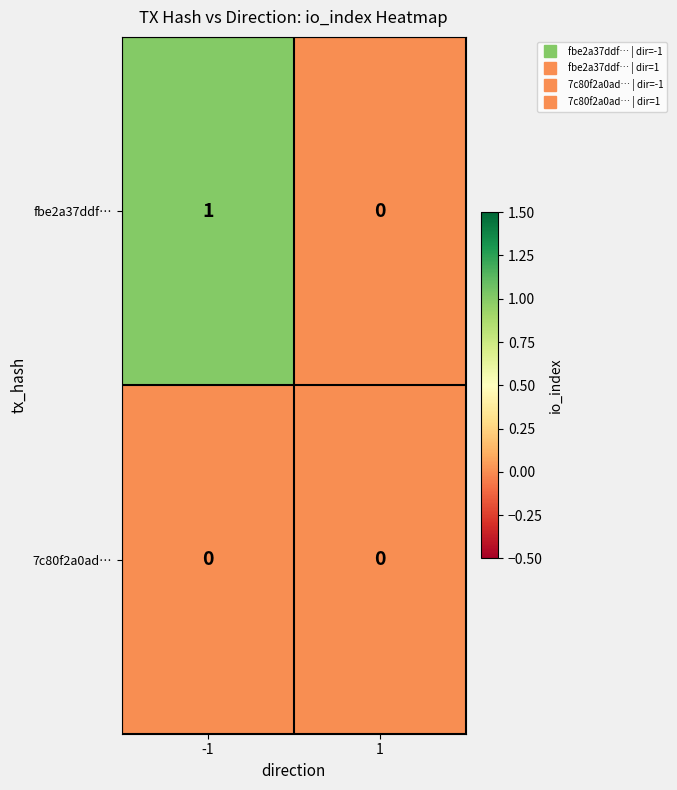

How many categories are shown in the chart?

2